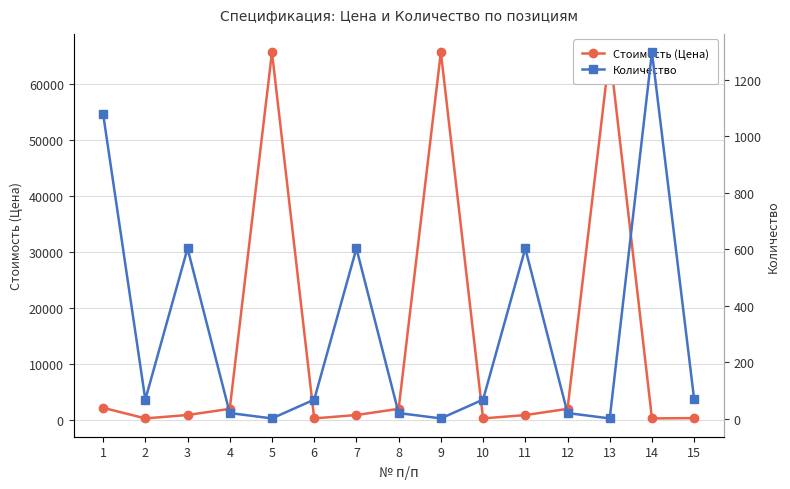

Reading left to right, transcribe all the data shown in this chart.

Стоимость (Цена): 2223.6	329.9	937.3	2033.2	65620.0	329.9	937.3	2033.2	65620.0	329.9	924.2	2033.2	65620.0	329.9	383.4
Количество: 1080.0	67.5	603.0	20.0	1.0	67.5	603.0	20.0	1.0	67.5	603.0	20.0	1.0	1298.0	68.0